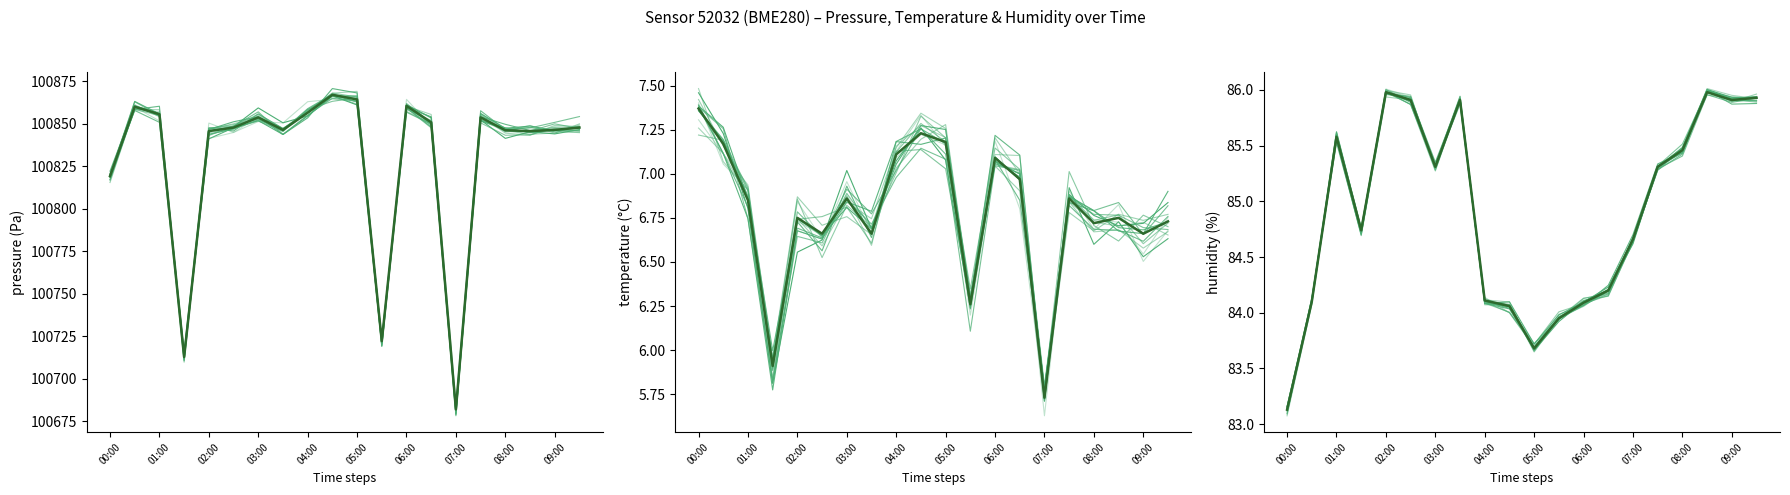

What is the difference between the highest and lowest values at 01:00?

100848.7